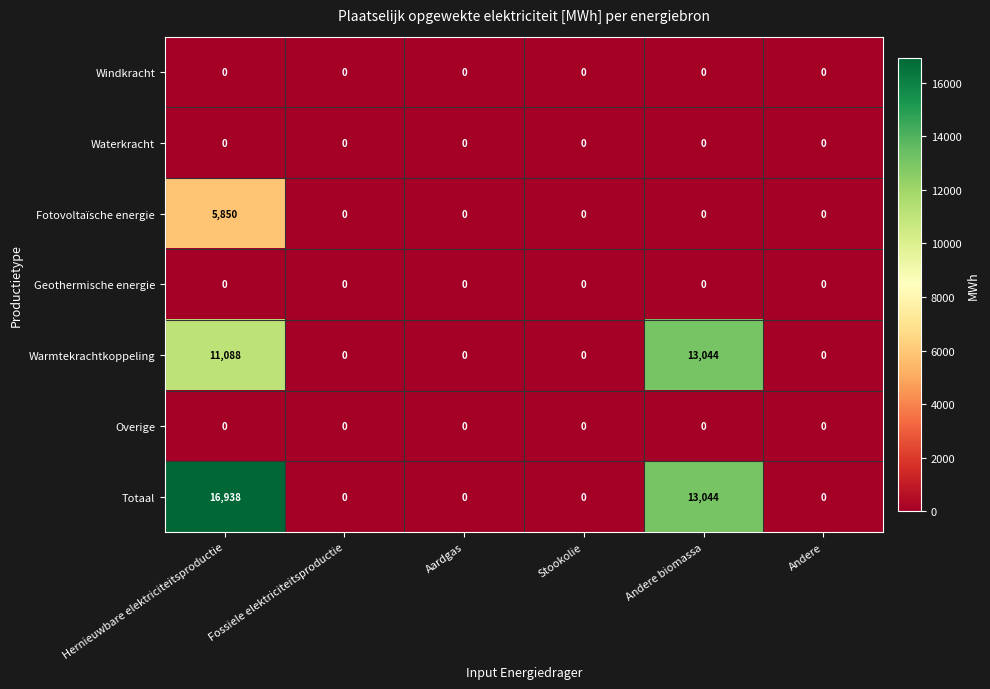

Which series has the largest range (max minus min)?

Totaal